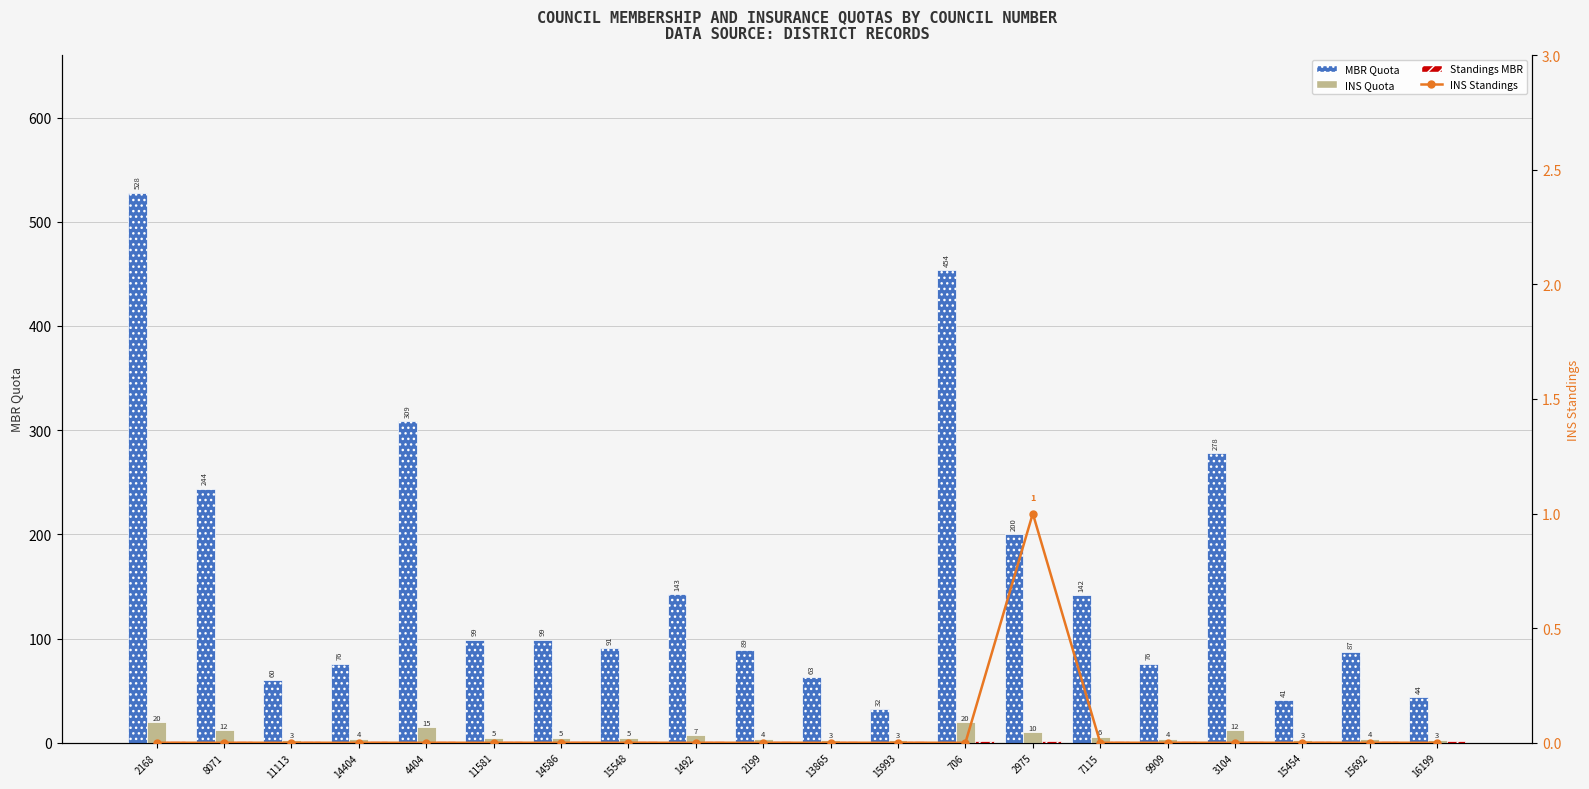

What is the spread (max minus min) of values at 14404?

76